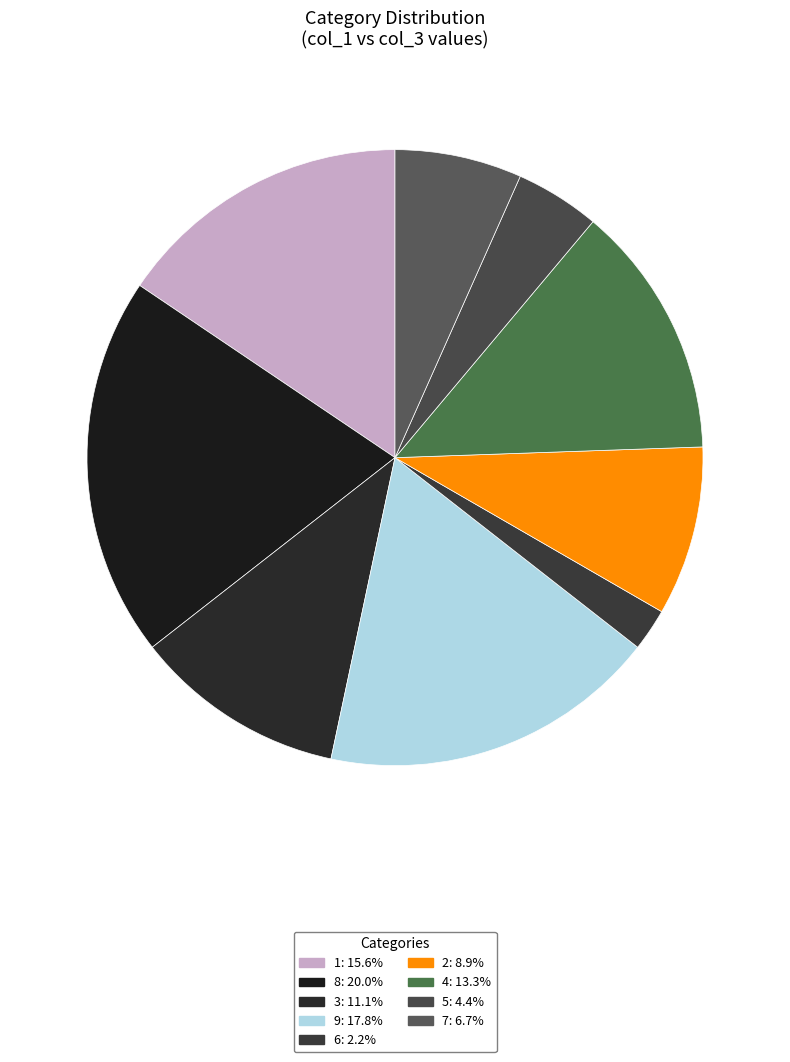

How many slices are in this pie chart?

9